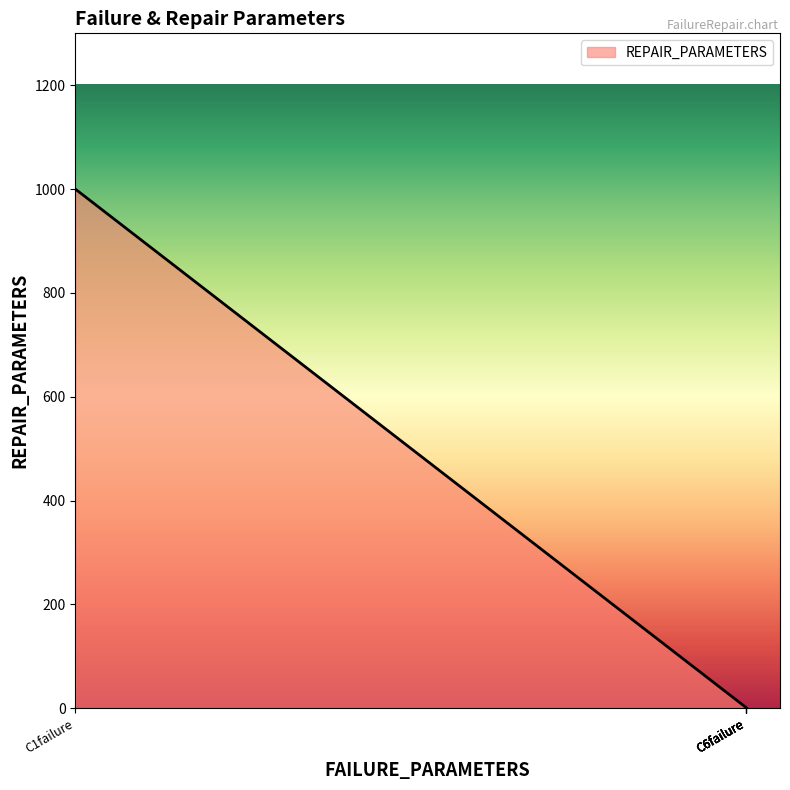

At which category does the chart reach its peak across all series?

C1failure